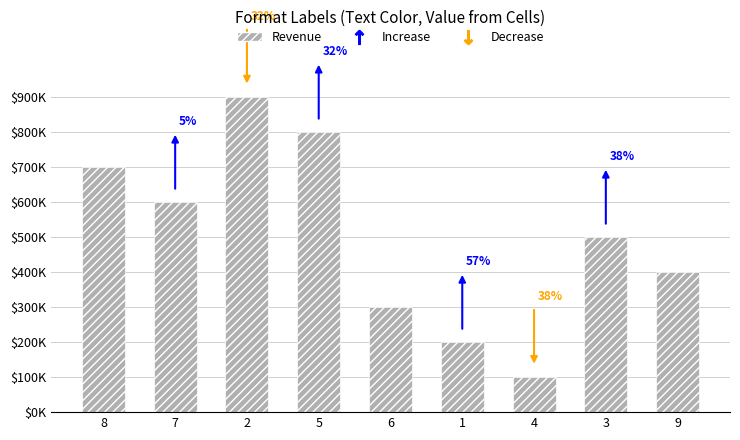

How many data points are above 500000?

4